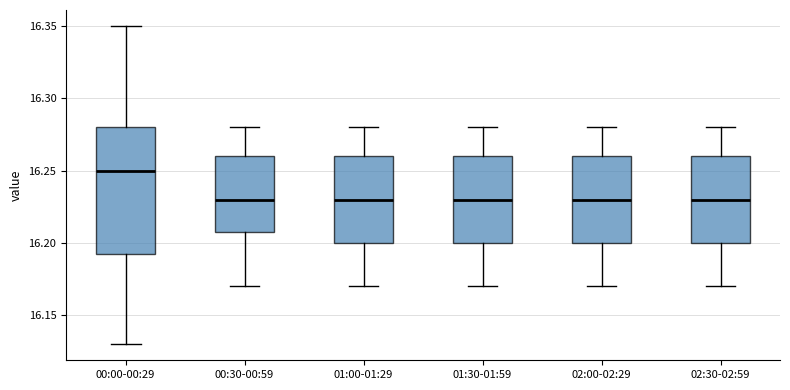

Which box's median line is the highest?

00:00-00:29